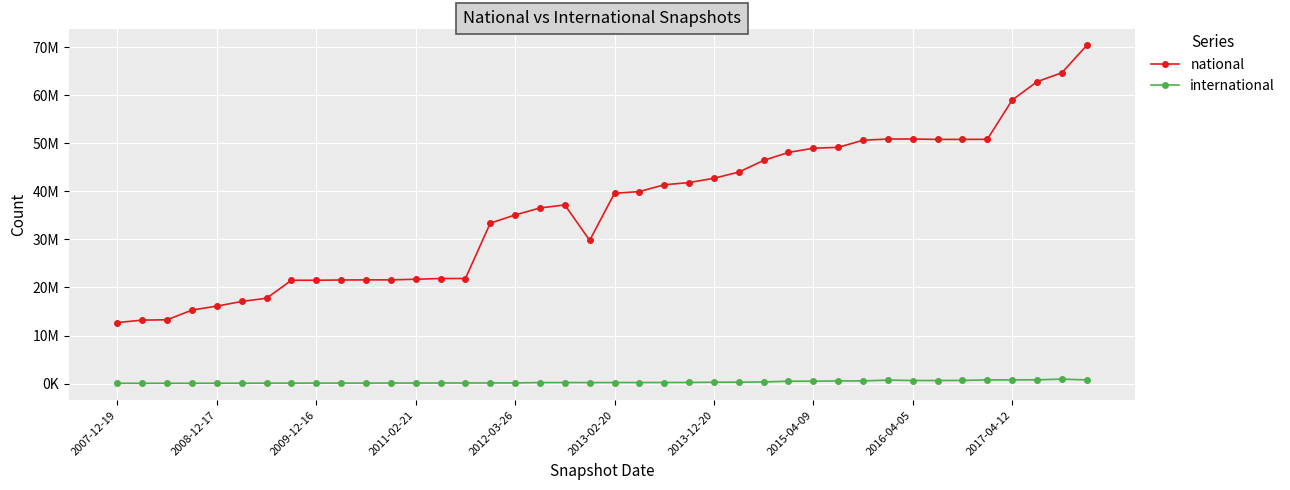

Is this an area chart (filled region under the line)?

No